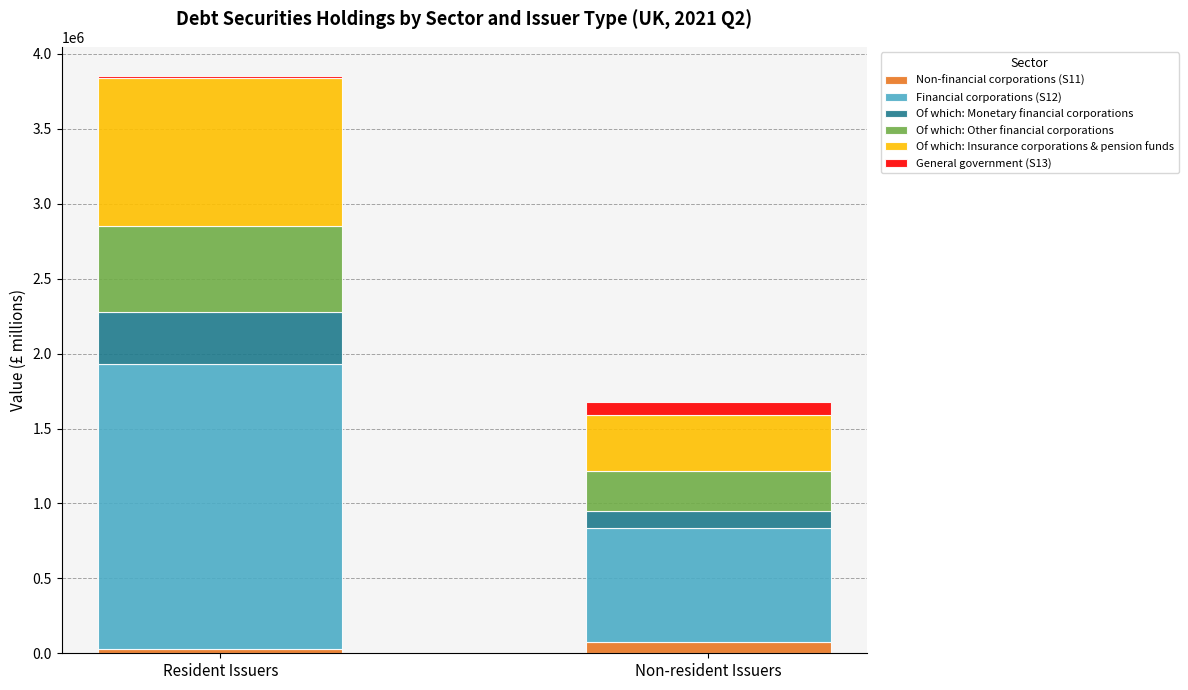

At which category is the sum across all series the highest?

Resident Issuers